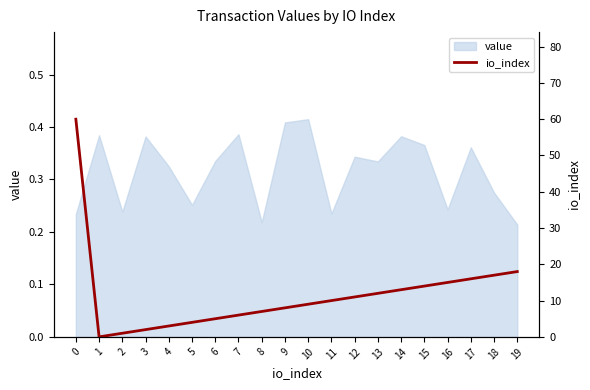

Reading right to left, what are all the values shown in this chart?

19=18	18=17	17=16	16=15	15=14	14=13	13=12	12=11	11=10	10=9	9=8	8=7	7=6	6=5	5=4	4=3	3=2	2=1	1=0	0=60